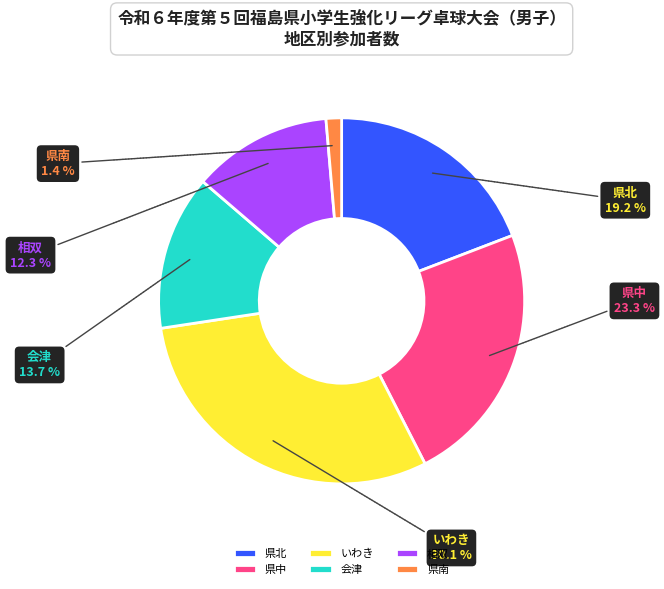

Which slice is the smallest?

県南